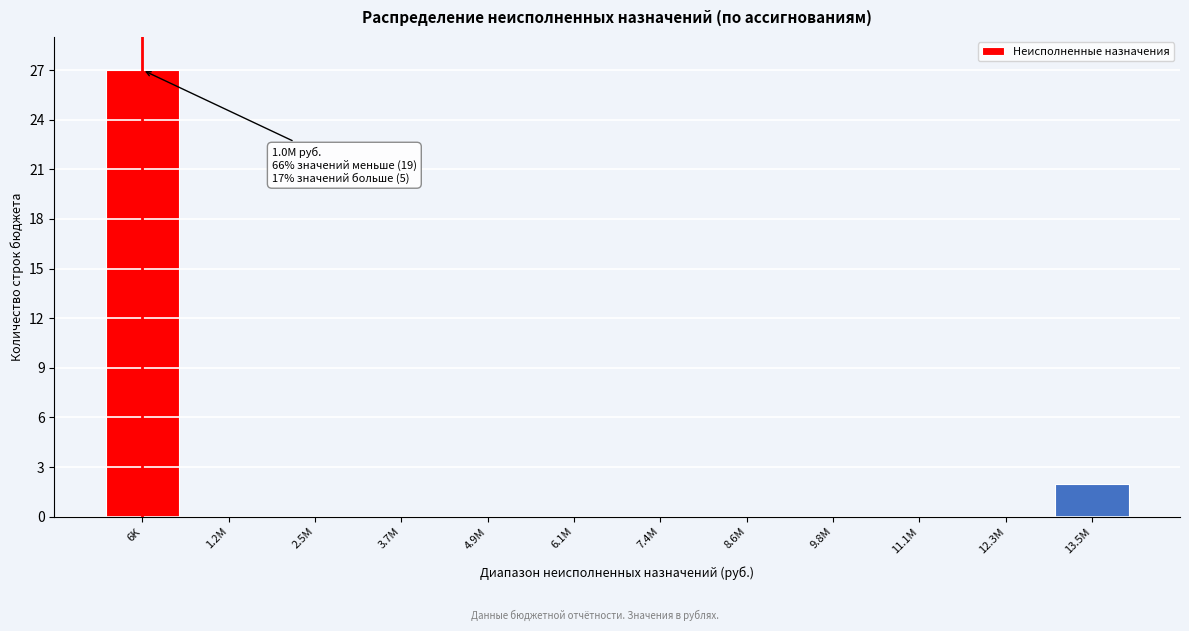

Reading left to right, list all the values displayed in this chart.

6K=27	1.2M=0	2.5M=0	3.7M=0	4.9M=0	6.1M=0	7.4M=0	8.6M=0	9.8M=0	11.1M=0	12.3M=0	13.5M=2